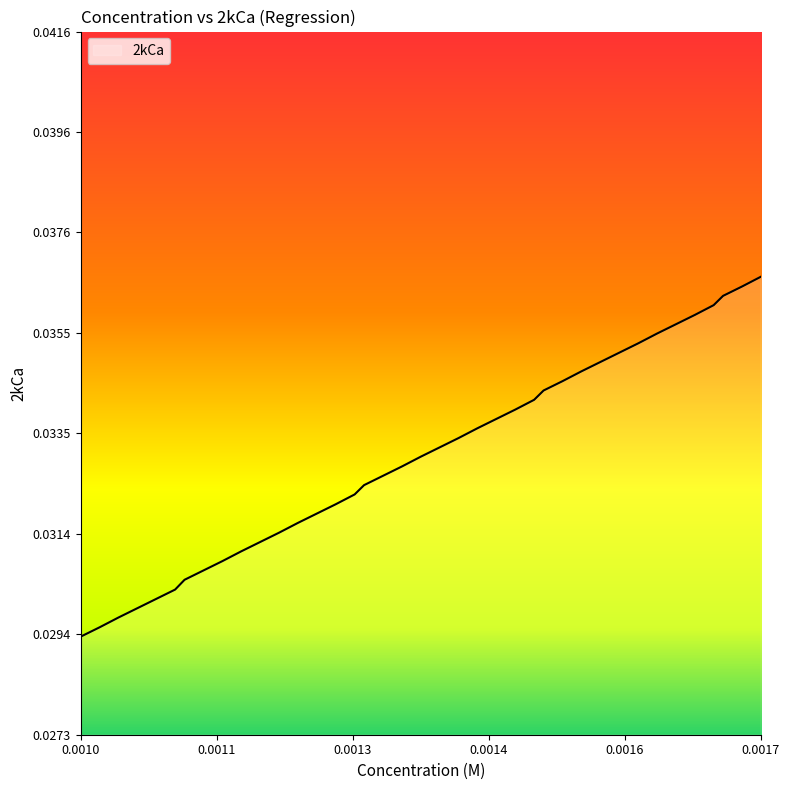

List the labels in order of value, smallest first.

0.001, 0.00102, 0.00104, 0.00106, 0.00108, 0.0011, 0.00111, 0.00113, 0.00115, 0.00117, 0.00119, 0.00121, 0.00123, 0.00125, 0.00127, 0.00129, 0.0013, 0.00132, 0.00134, 0.00136, 0.00138, 0.0014, 0.00142, 0.00144, 0.00146, 0.00148, 0.00149, 0.00151, 0.00153, 0.00155, 0.00157, 0.00159, 0.00161, 0.00163, 0.00165, 0.00167, 0.00168, 0.0017, 0.00172